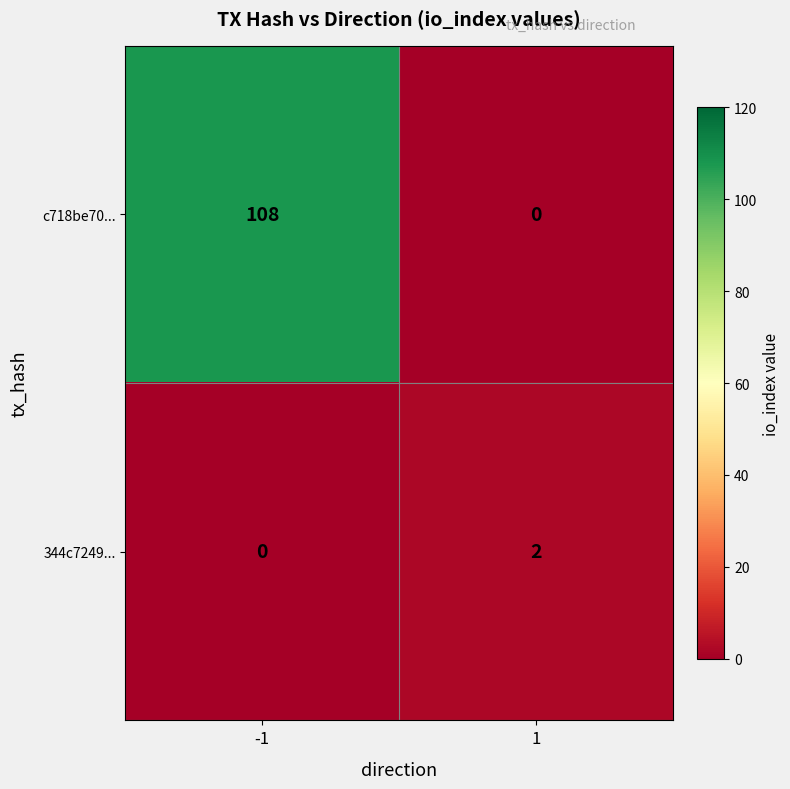

The value of c718be70... at 1 is 49. True or false?

False